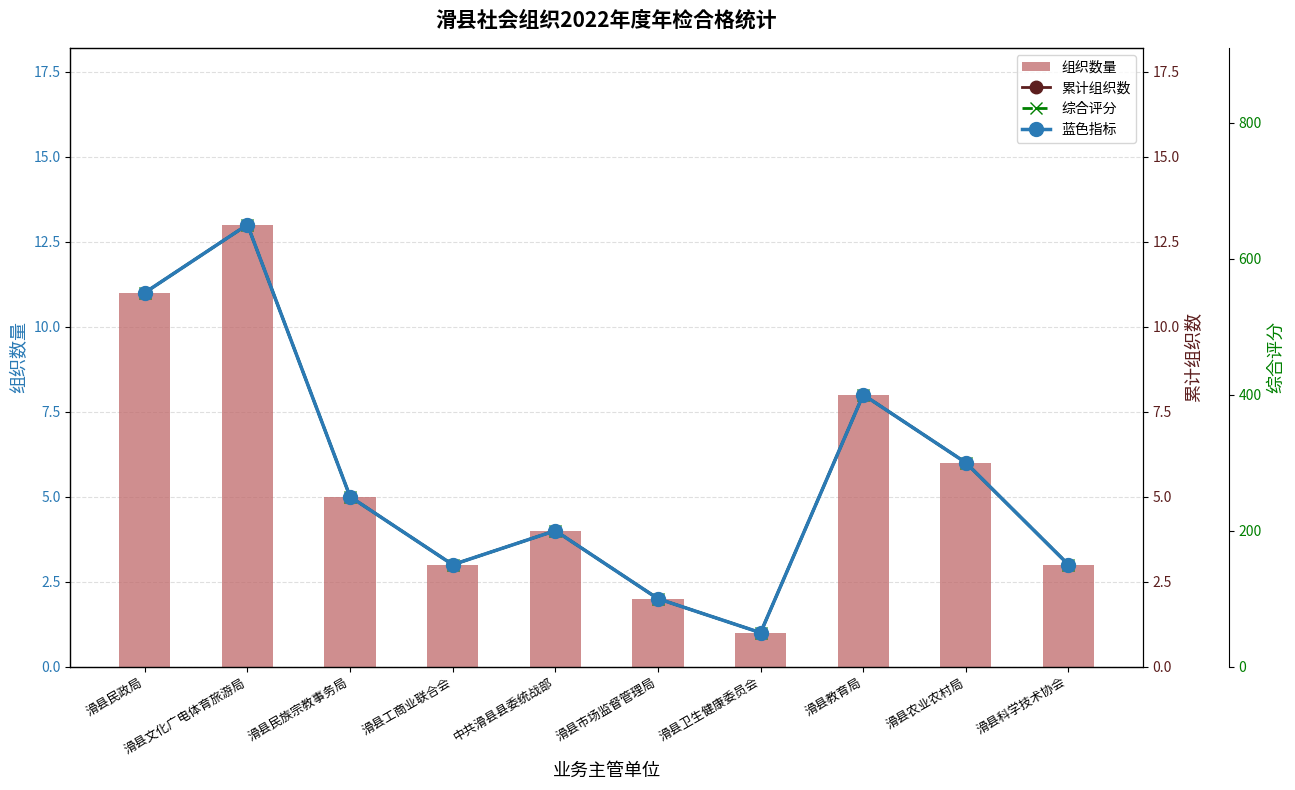

What is the spread (max minus min) of values at 滑县民族宗教事务局?

245